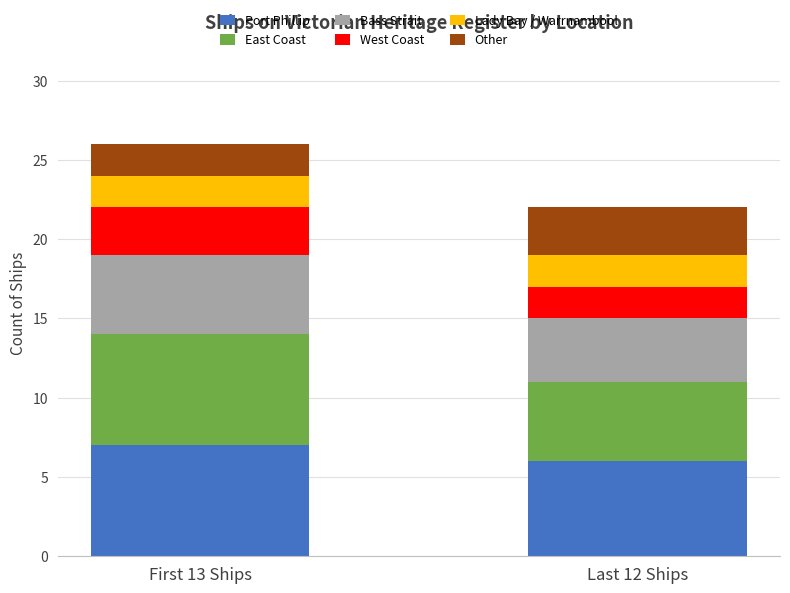

The value of Port Phillip at Last 12 Ships is 2. True or false?

False